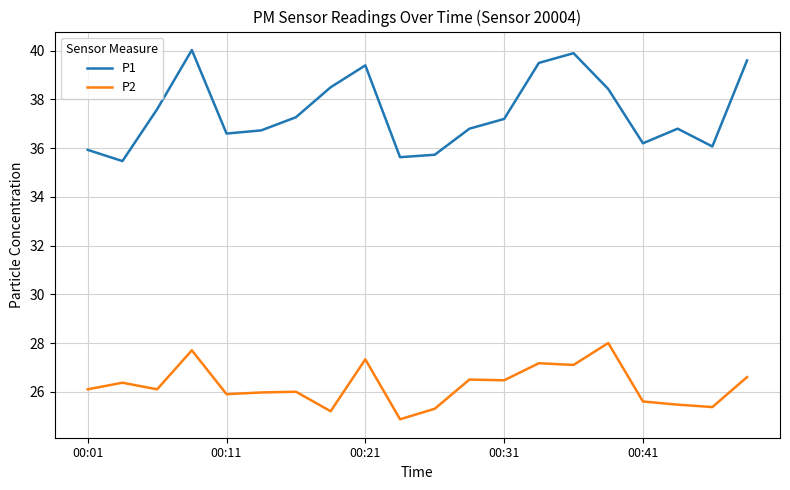

How many series are shown in this chart?

2